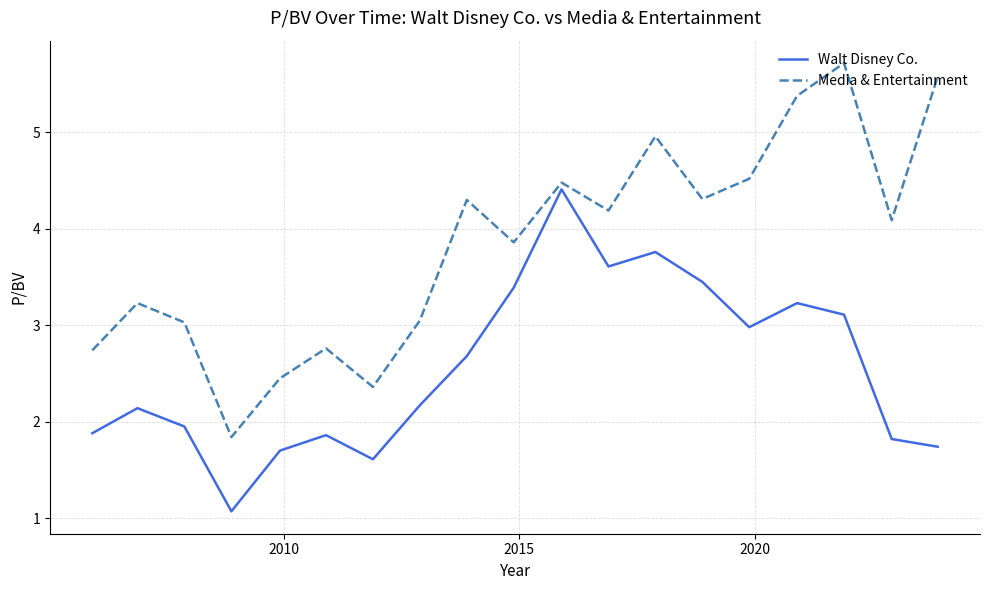

Does the chart display data point markers on the line(s)?

No